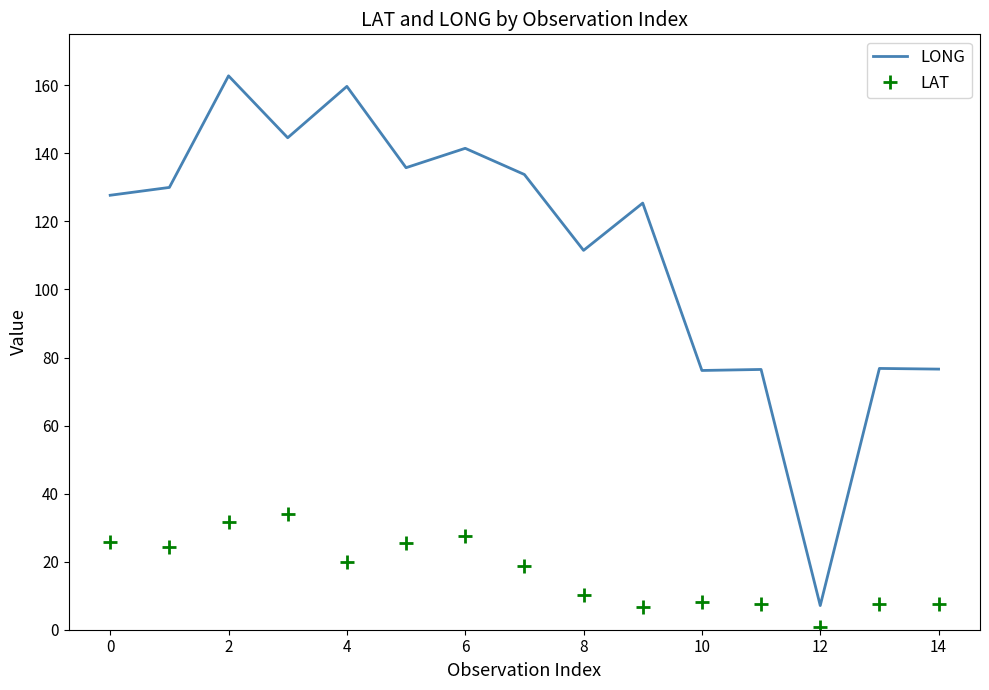

Which series has the largest range (max minus min)?

LONG